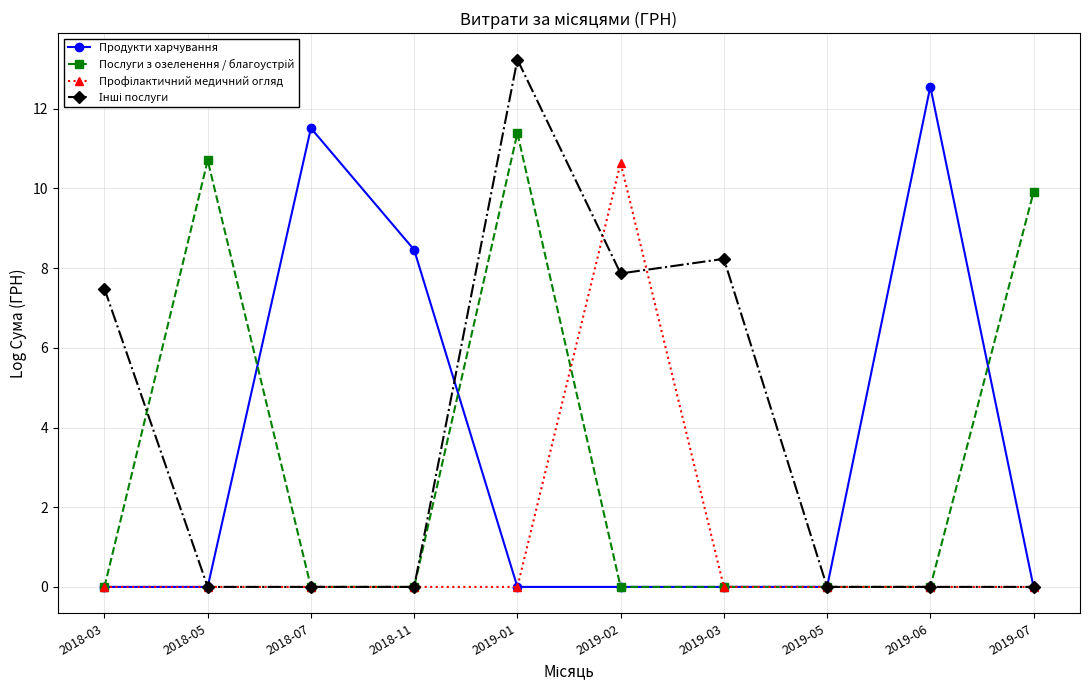

What is the label of the 1st point from the left?

2018-03